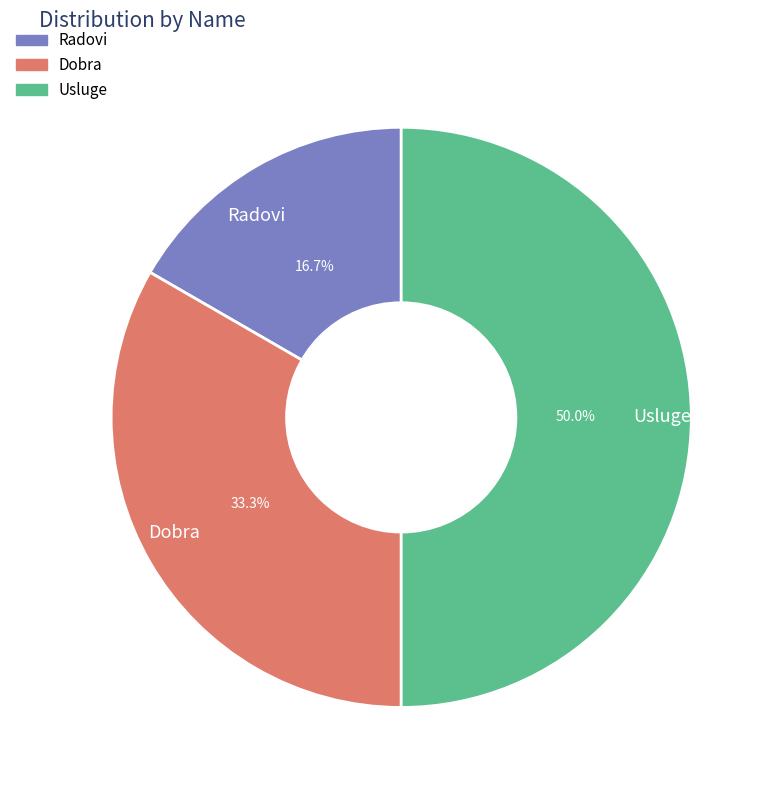

To the nearest percent, what portion does Radovi represent?

17%